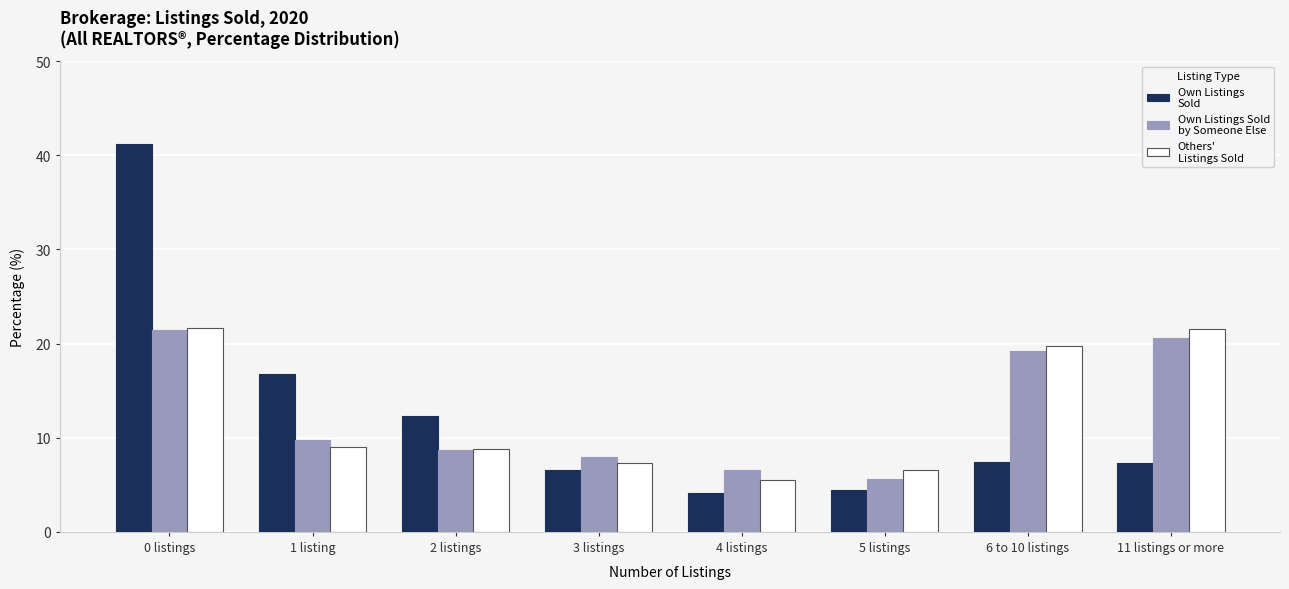

What is the greatest value displayed?

41.2